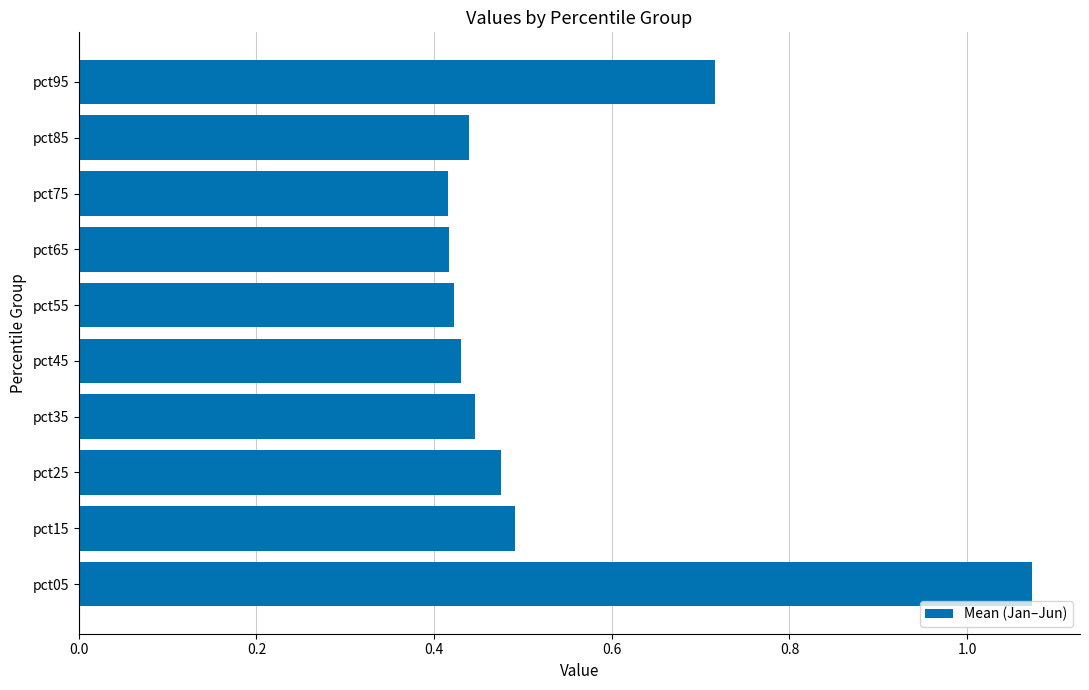

How many values are between 0 and 1?

9